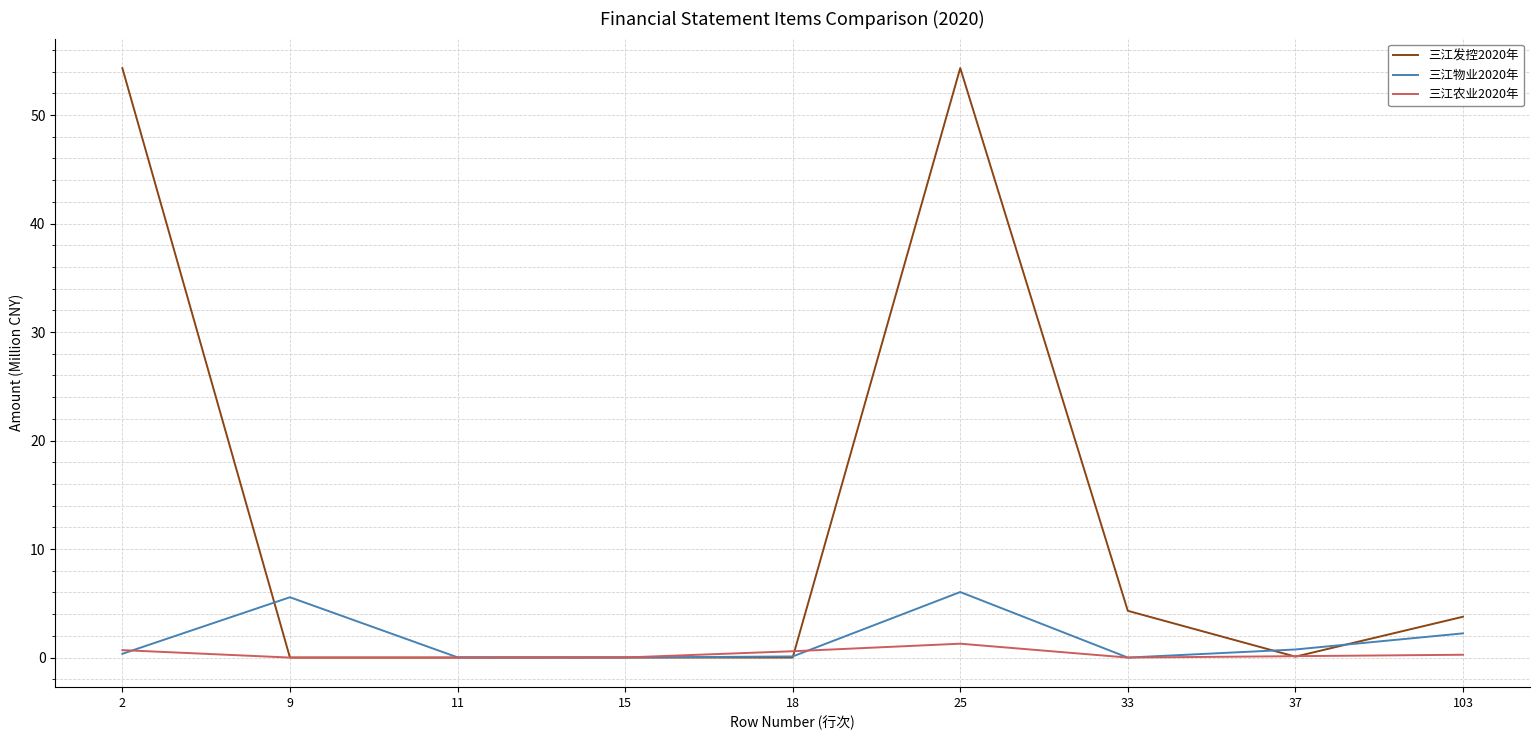

True or false: 三江物业2020年 has a value of 0.1 at 18.

True